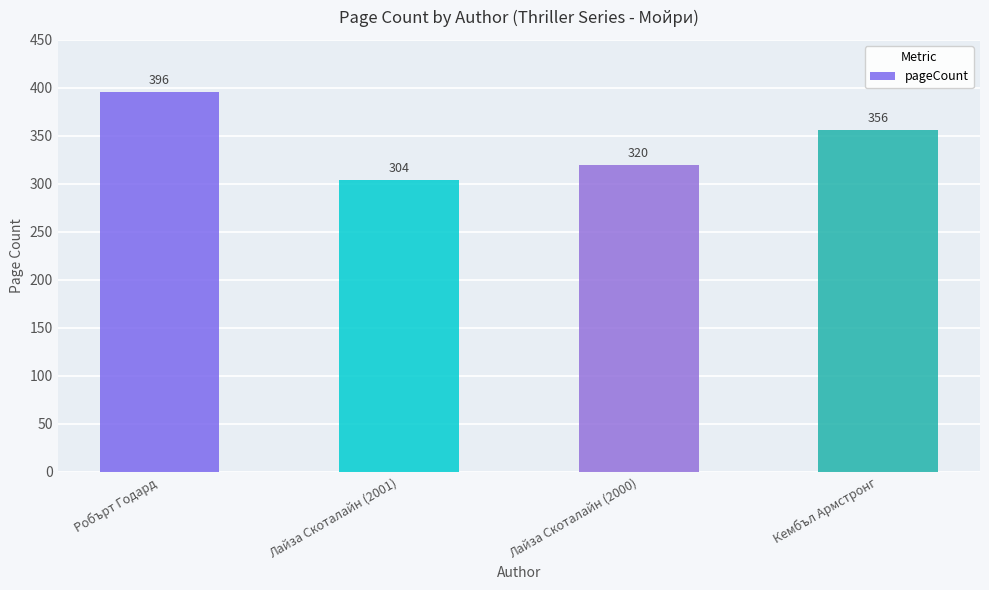

At which label does the data first exceed 356?

Робърт Годард